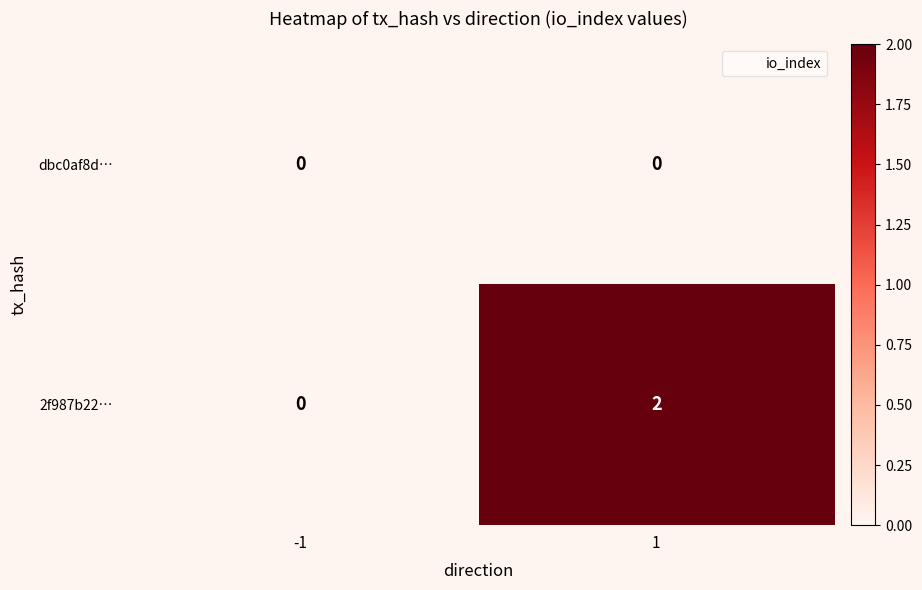

Reading right to left, extract all data points from this chart.

dbc0af8d…: 0	0
2f987b22…: 2	0